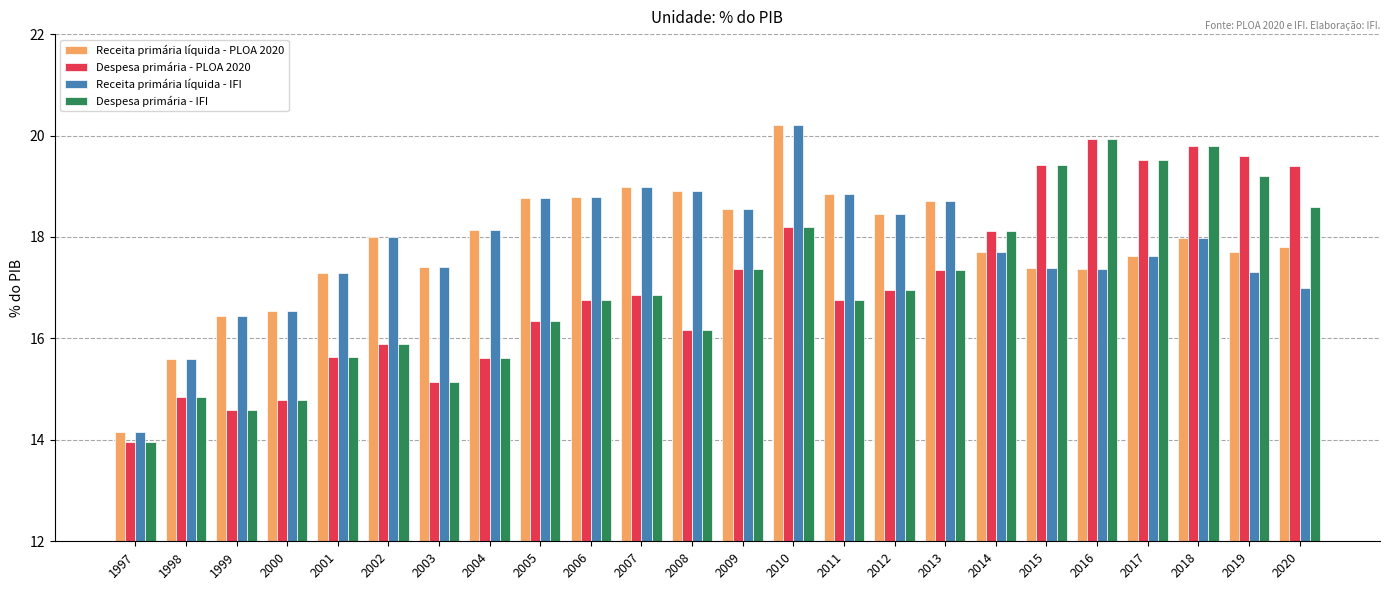

The Receita primária líquida - IFI series shows 19.0 at 2007. True or false?

True